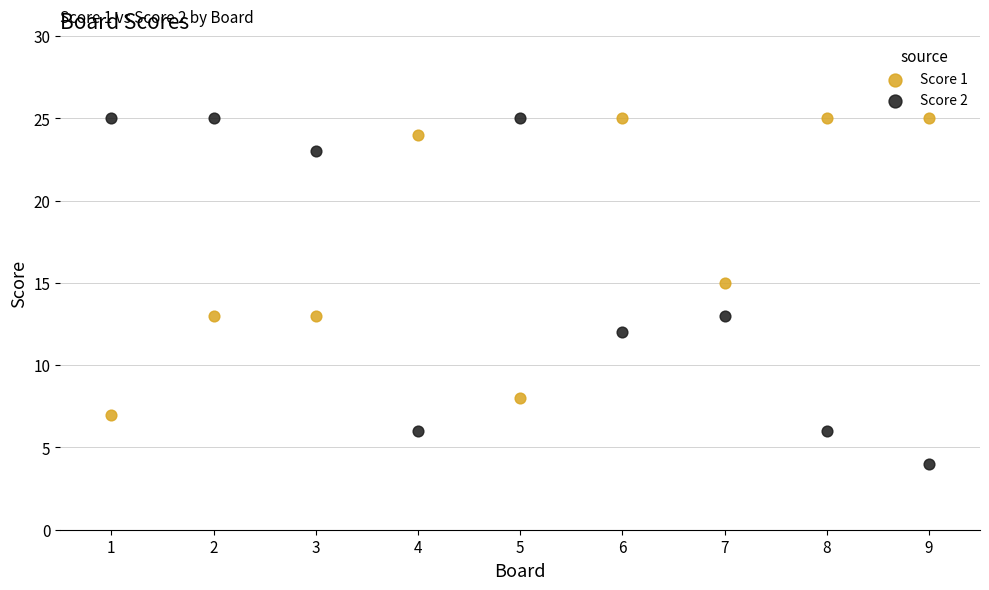

Which series contains the lowest Y value?

Score 2